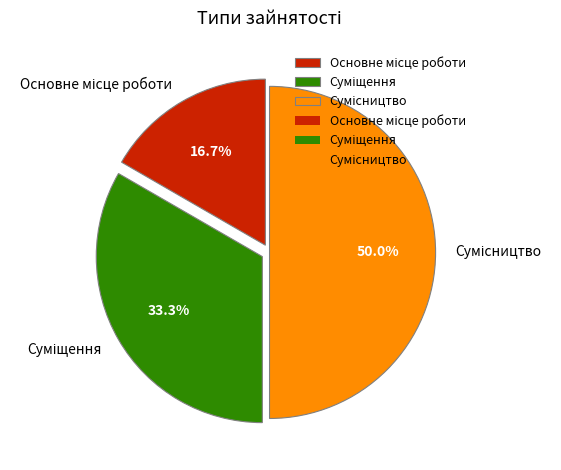

Between Суміщення and Основне місце роботи, which is larger?

Суміщення